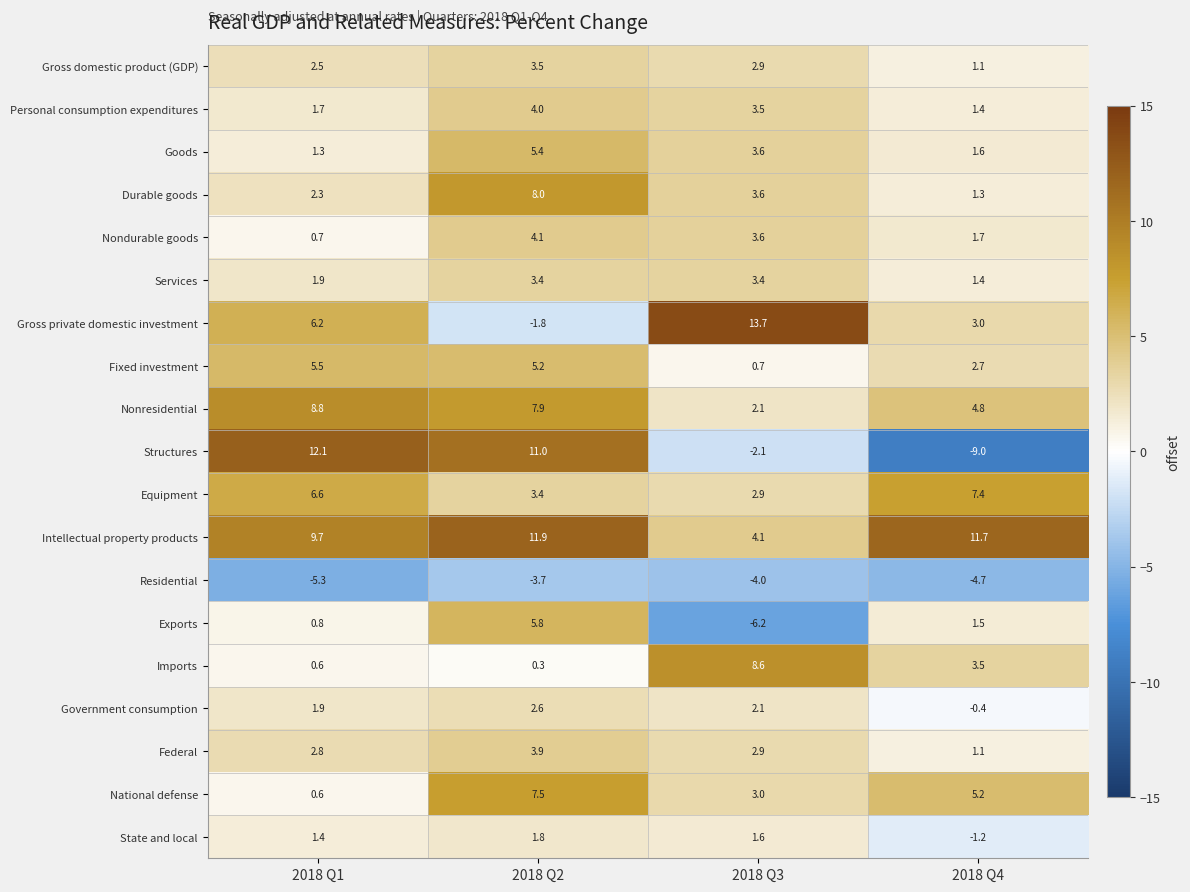

Which series has the widest spread of values?

Structures